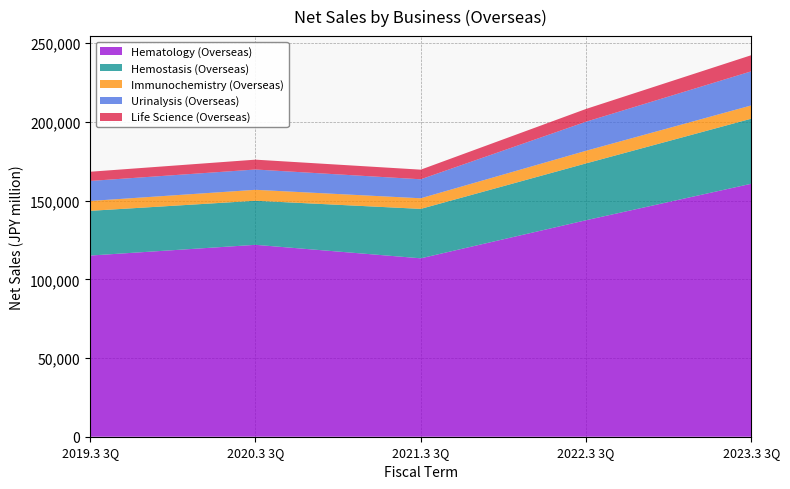

Reading right to left, what are all the values shown in this chart?

Hematology (Overseas): 2023.3 3Q=160724	2022.3 3Q=137543	2021.3 3Q=113352	2020.3 3Q=121917	2019.3 3Q=115106
Hemostasis (Overseas): 2023.3 3Q=41337	2022.3 3Q=36113	2021.3 3Q=31404	2020.3 3Q=28006	2019.3 3Q=28409
Immunochemistry (Overseas): 2023.3 3Q=8428	2022.3 3Q=8017	2021.3 3Q=6742	2020.3 3Q=6949	2019.3 3Q=6265
Urinalysis (Overseas): 2023.3 3Q=21669	2022.3 3Q=18459	2021.3 3Q=12060	2020.3 3Q=12900	2019.3 3Q=12722
Life Science (Overseas): 2023.3 3Q=10243	2022.3 3Q=8114	2021.3 3Q=6117	2020.3 3Q=6256	2019.3 3Q=5855